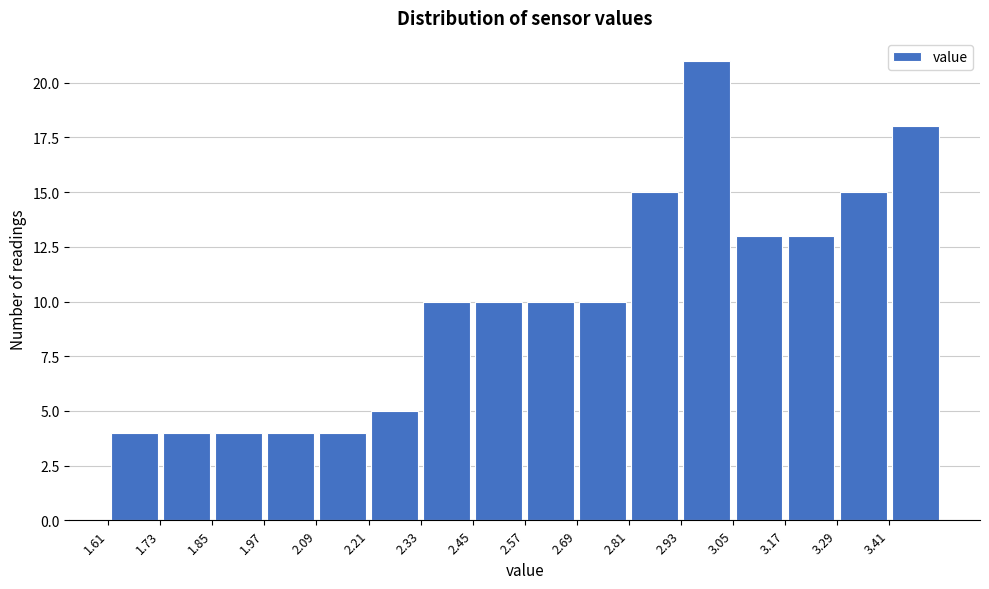

Reading left to right, list every bar in this chart as the range it spans on the x-axis followed by its height. Neither the bar edges nor the heights are printed on the chart, so give them approximately, as read against the axes.

1.61 to 1.73: 4
1.73 to 1.85: 4
1.85 to 1.97: 4
1.97 to 2.09: 4
2.09 to 2.21: 4
2.21 to 2.33: 5
2.33 to 2.45: 10
2.45 to 2.57: 10
2.57 to 2.69: 10
2.69 to 2.81: 10
2.81 to 2.93: 15
2.93 to 3.05: 21
3.05 to 3.17: 13
3.17 to 3.29: 13
3.29 to 3.41: 15
3.41 to 3.53: 18